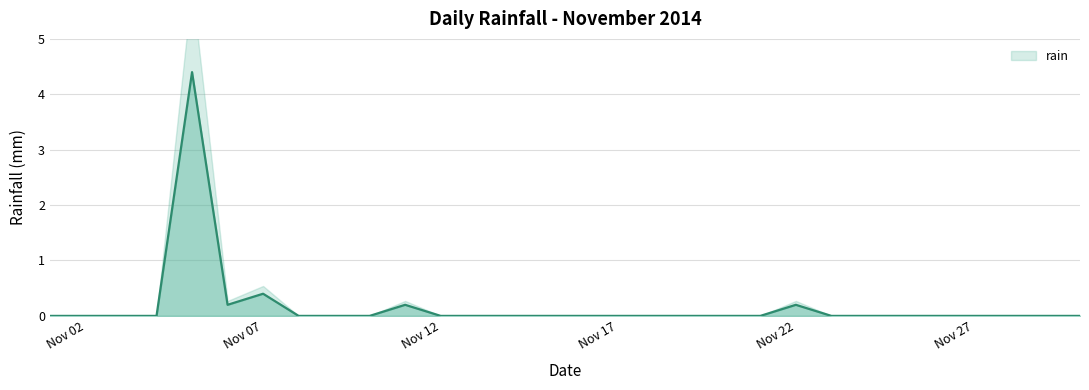

Rank the categories by value from highest to lowest.

2014-11-05, 2014-11-07, 2014-11-06, 2014-11-11, 2014-11-22, 2014-11-01, 2014-11-02, 2014-11-03, 2014-11-04, 2014-11-08, 2014-11-09, 2014-11-10, 2014-11-12, 2014-11-13, 2014-11-14, 2014-11-15, 2014-11-16, 2014-11-17, 2014-11-18, 2014-11-19, 2014-11-20, 2014-11-21, 2014-11-23, 2014-11-24, 2014-11-25, 2014-11-26, 2014-11-27, 2014-11-28, 2014-11-29, 2014-11-30